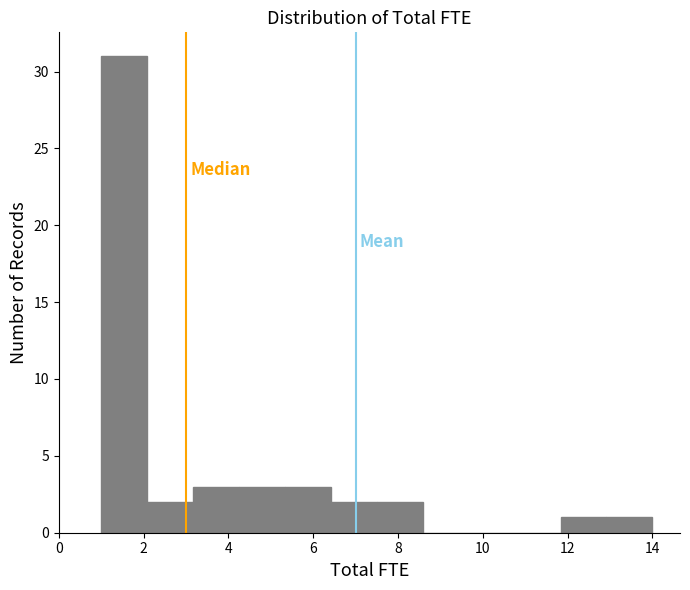

How tall is the bar that spans 4.2 to 5.4 on the x-axis? Neither the bar edges nor the heights are printed on the chart, so give them approximately, as read against the axes.

3